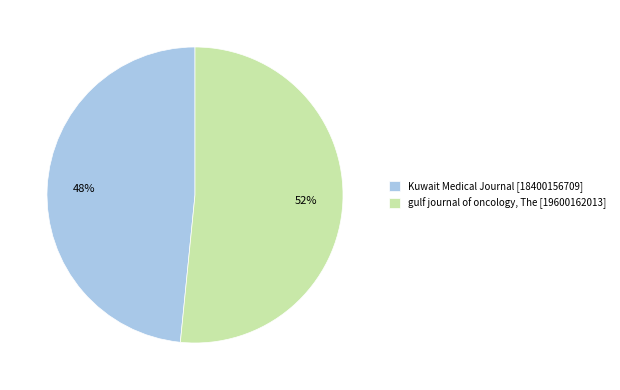

How many segments does this pie chart have?

2